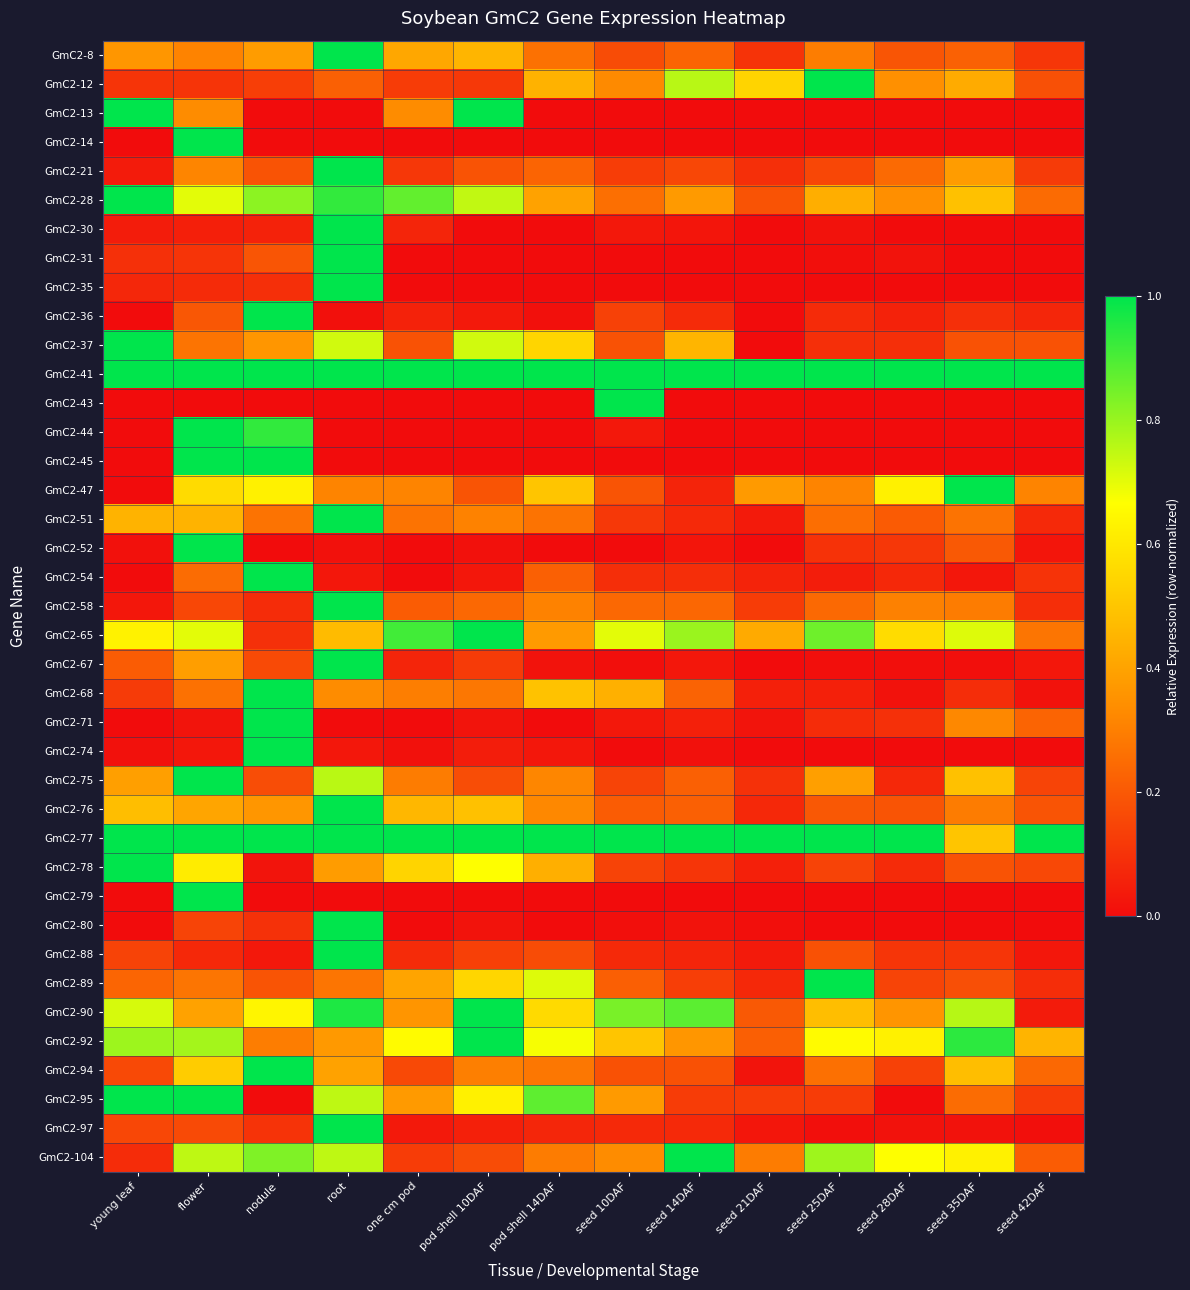

Which label corresponds to the largest value in the chart?

root